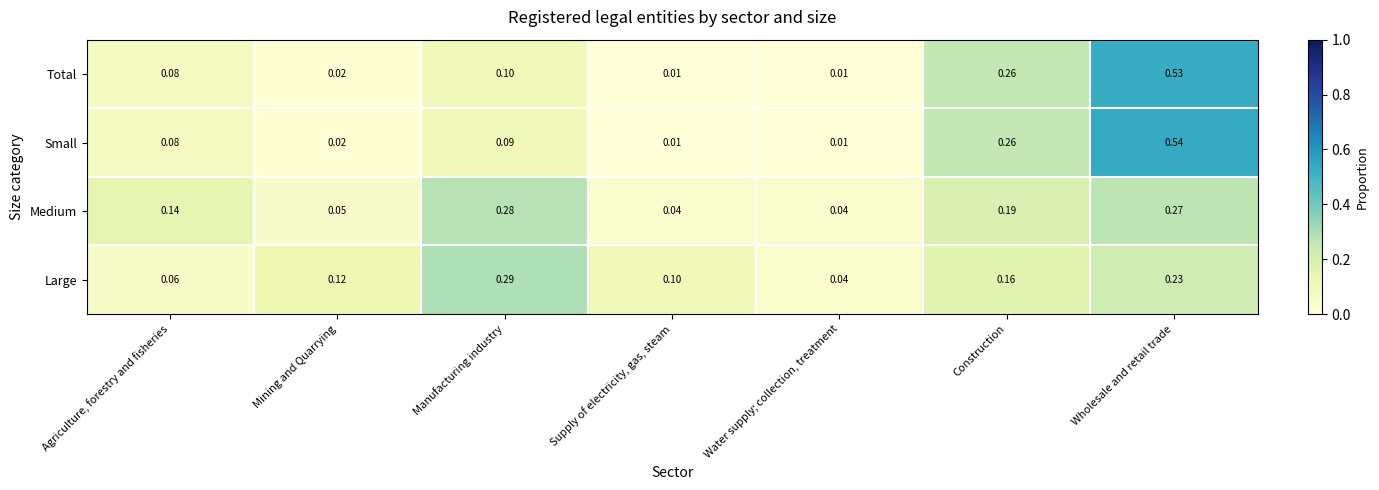

At which category does the chart reach its peak across all series?

Wholesale and retail trade